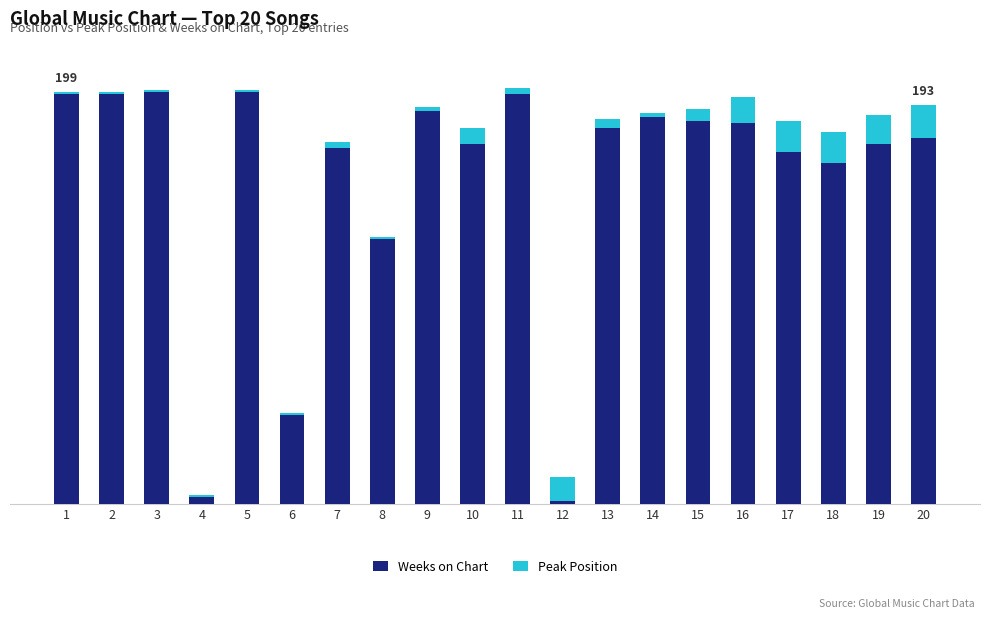

What are all the series names shown in the legend?

Weeks on Chart, Peak Position